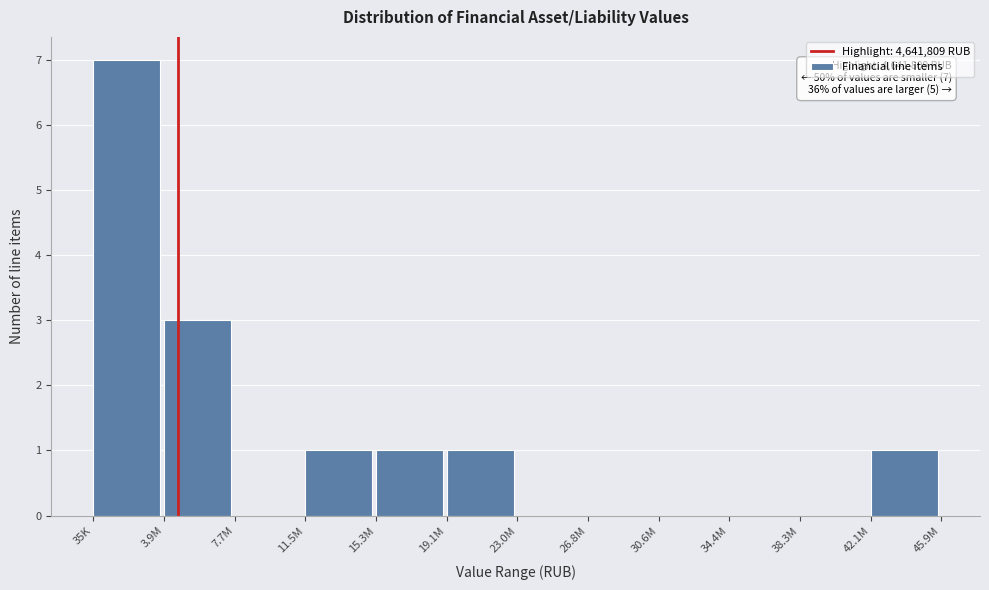

Reading left to right, transcribe all the data shown in this chart.

35K=7	3.9M=3	7.7M=0	11.5M=1	15.3M=1	19.1M=1	23.0M=0	26.8M=0	30.6M=0	34.4M=0	38.3M=0	42.1M=1